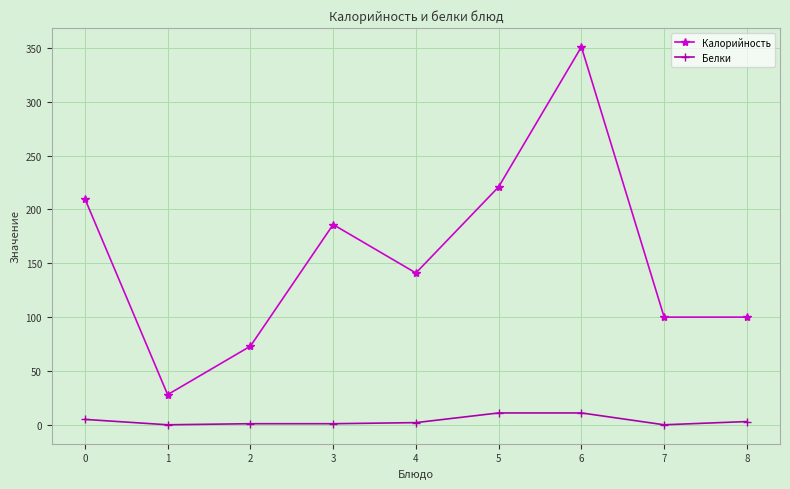

The Белки series shows 11 at 6. True or false?

True